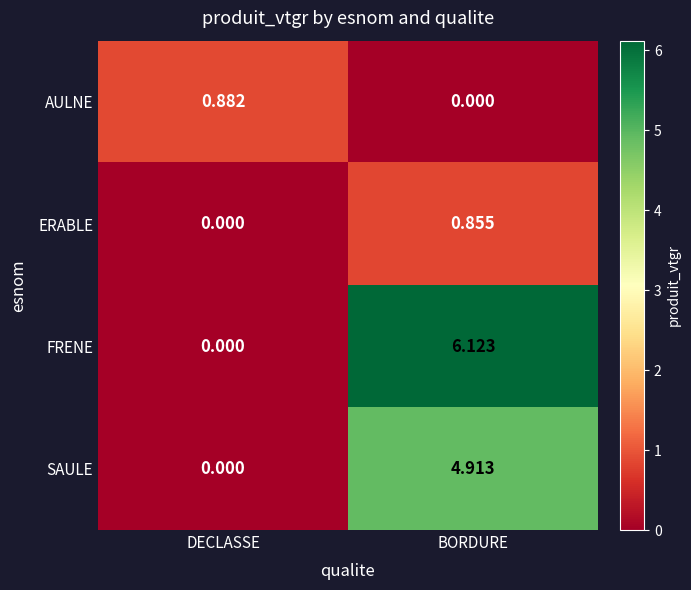

Rank the categories by FRENE value from lowest to highest.

DECLASSE, BORDURE